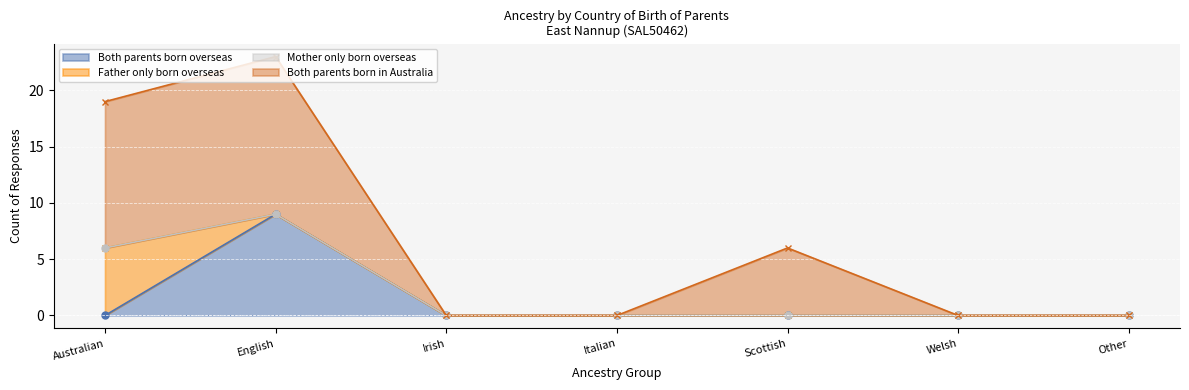

What is the label of the 5th point from the left?

Scottish